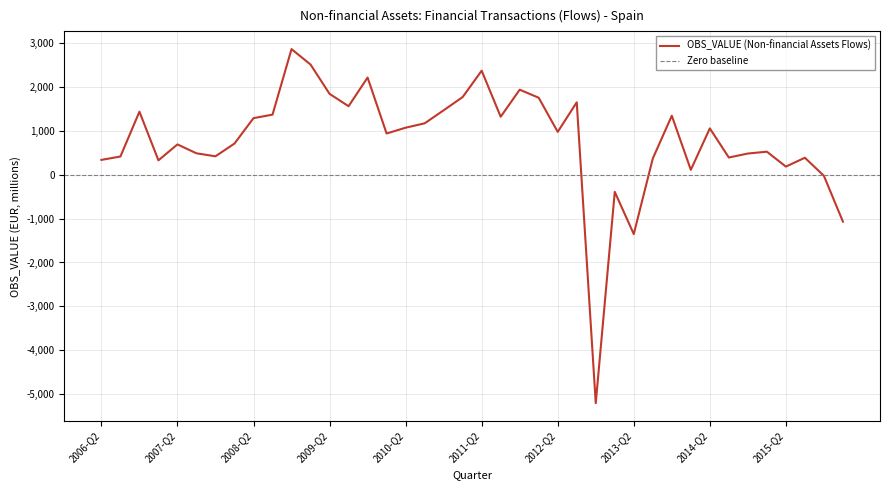

What is the change in value from 2008-Q2 to 2010-Q3?

-118